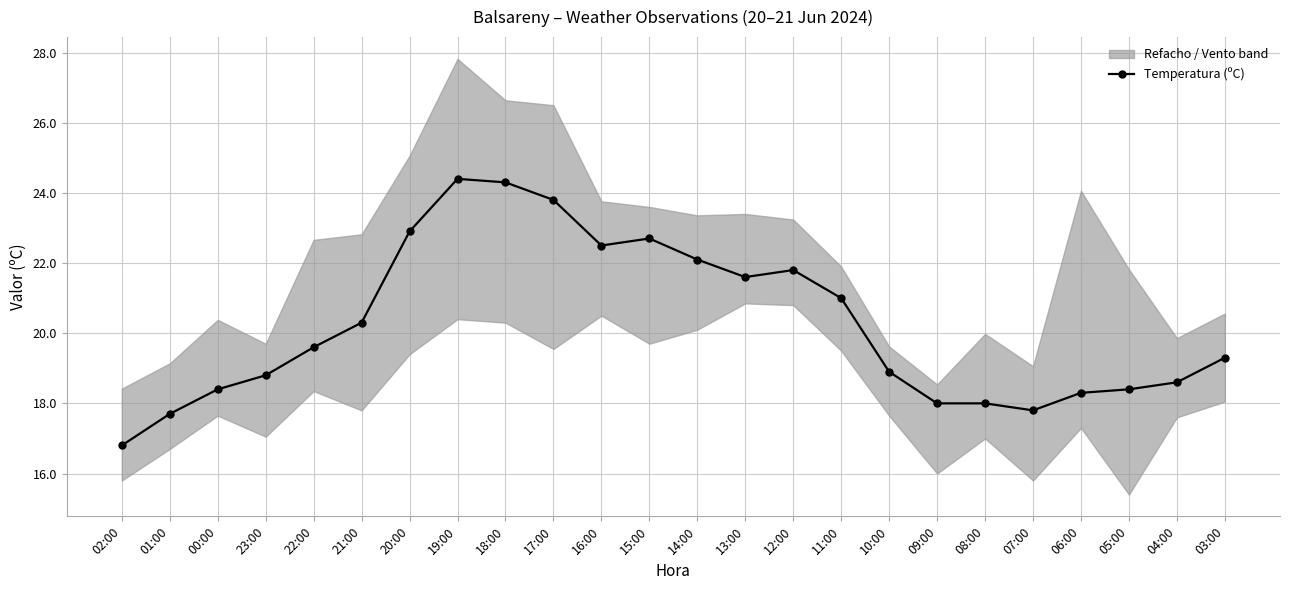

True or false: the data has more than 1 interior local peaks.

True